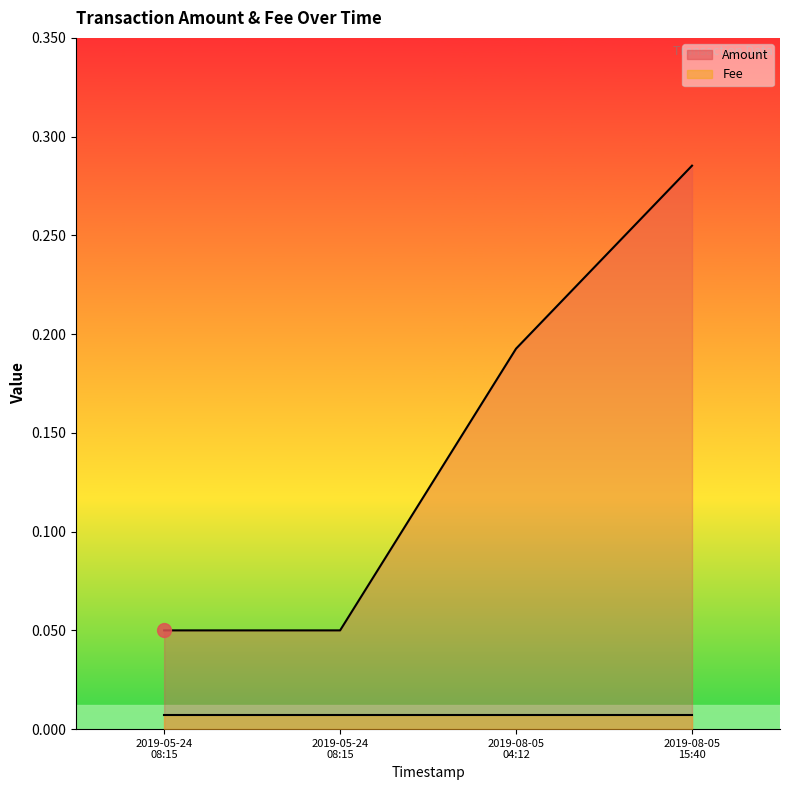

True or false: Amount and Fee intersect in this chart.

False